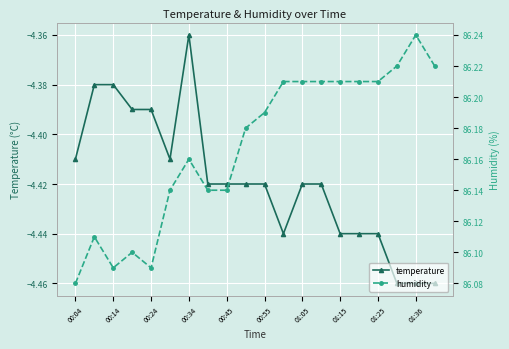

True or false: temperature has more than 1 points higher than both neighbors.

False